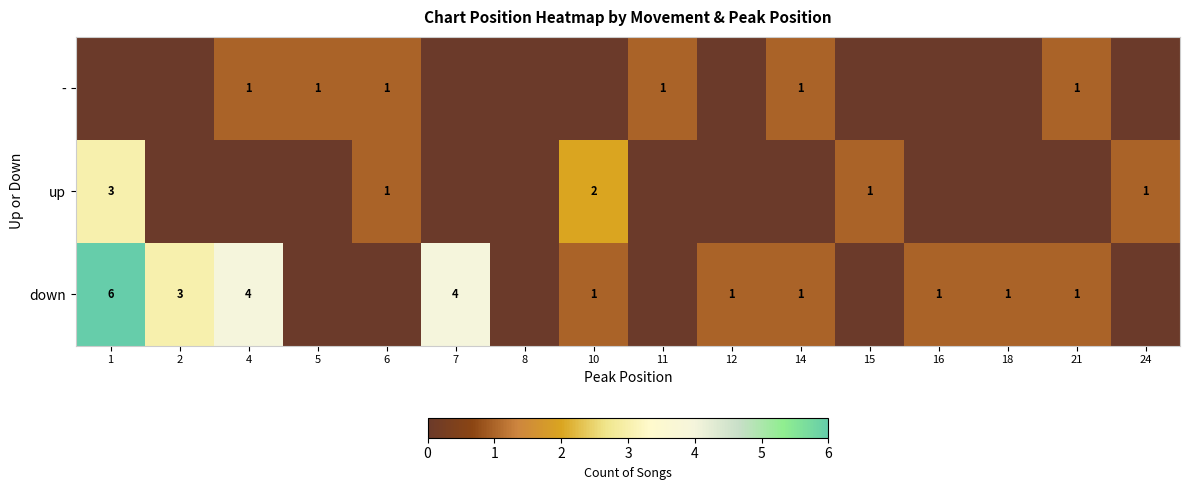

True or false: down has a value of 3 at 2.

True